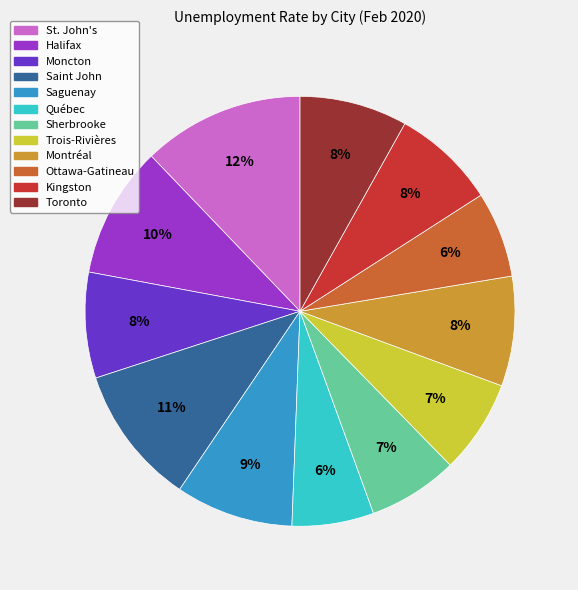

Is it true that Montréal is 8% of the pie?

True